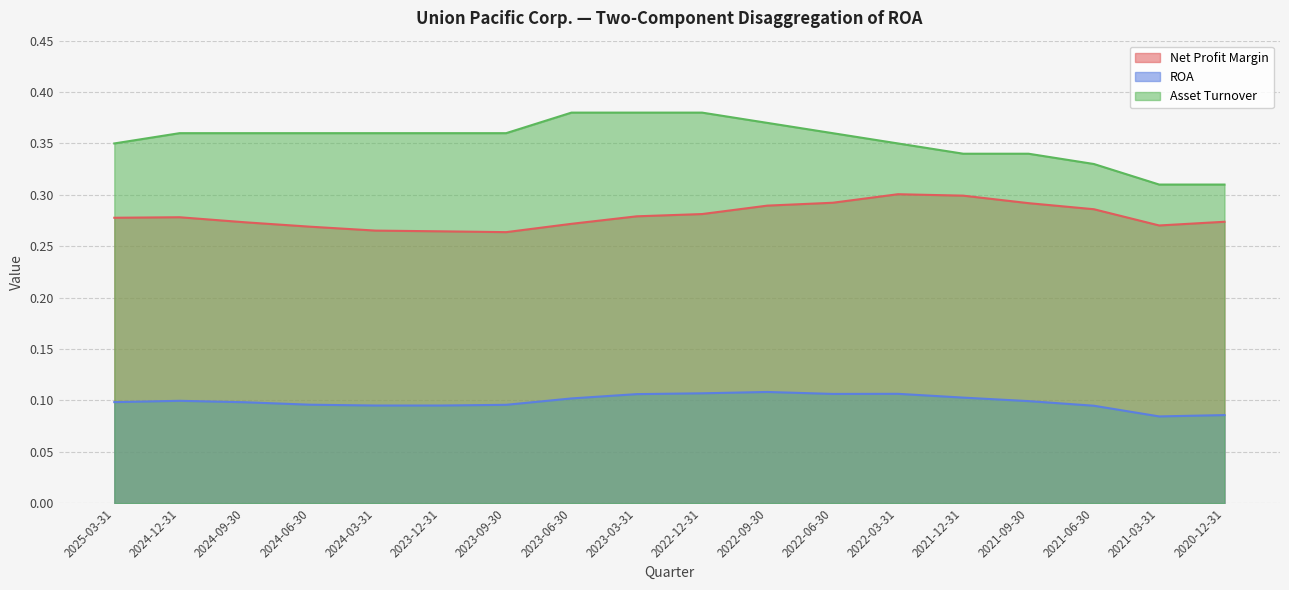

Does the chart have visible grid lines?

Yes